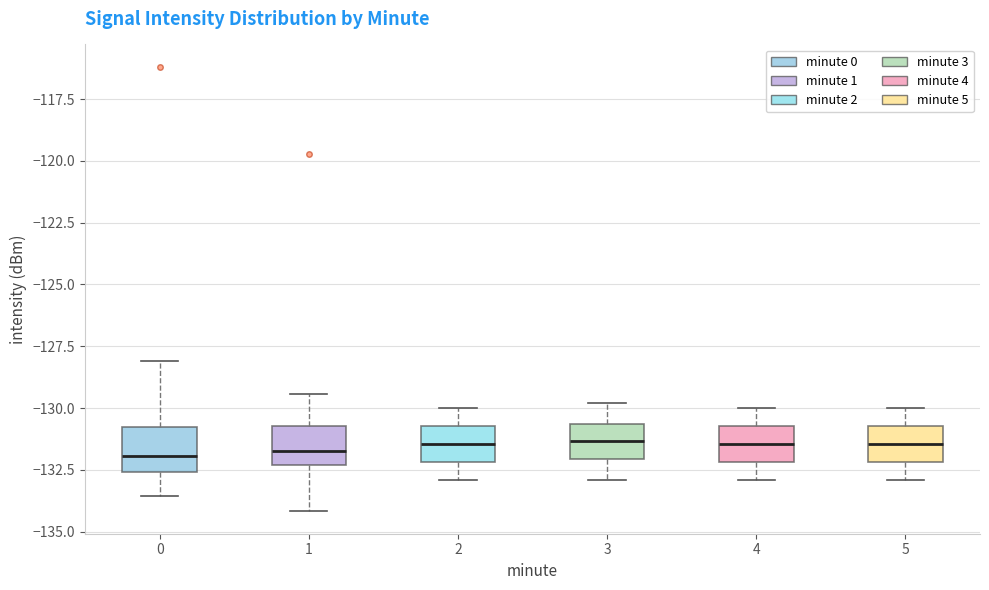

Reading left to right, transcribe this box plot: for each box, give where its median line is, the range the box spans, and where its two whiskers end, as read against the y-axis. The values are not printed on the chart, so give them approximately, as read against the axis.

0: median -132.0, box -132.5 to -131.0, whiskers -133.5 to -128.0
1: median -131.5, box -132.5 to -130.5, whiskers -134.0 to -129.5
2: median -131.5, box -132.0 to -130.5, whiskers -133.0 to -130.0
3: median -131.5, box -132.0 to -130.5, whiskers -133.0 to -130.0
4: median -131.5, box -132.0 to -130.5, whiskers -133.0 to -130.0
5: median -131.5, box -132.0 to -130.5, whiskers -133.0 to -130.0